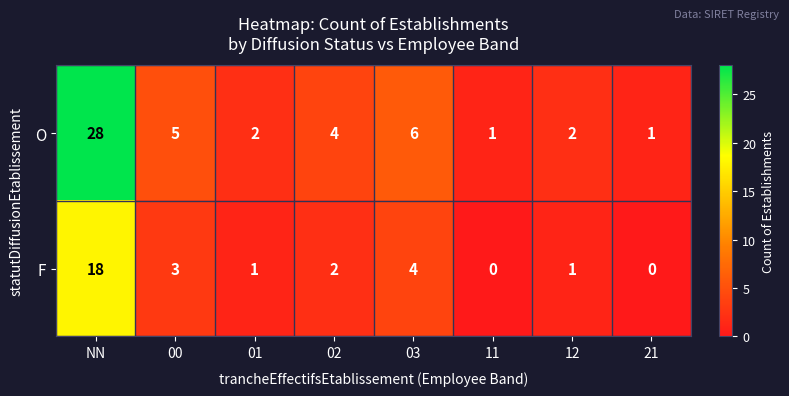

Reading left to right, what are all the values shown in this chart?

O: 28	5	2	4	6	1	2	1
F: 18	3	1	2	4	0	1	0